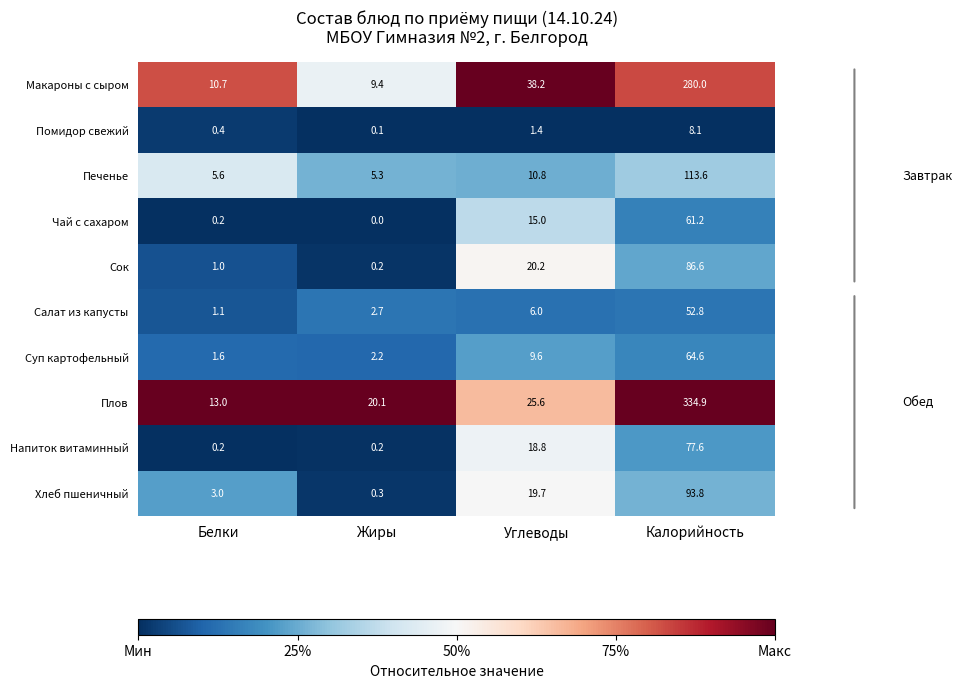

What is the difference between the maximum and minimum values in the Чай с сахаром series?

61.2